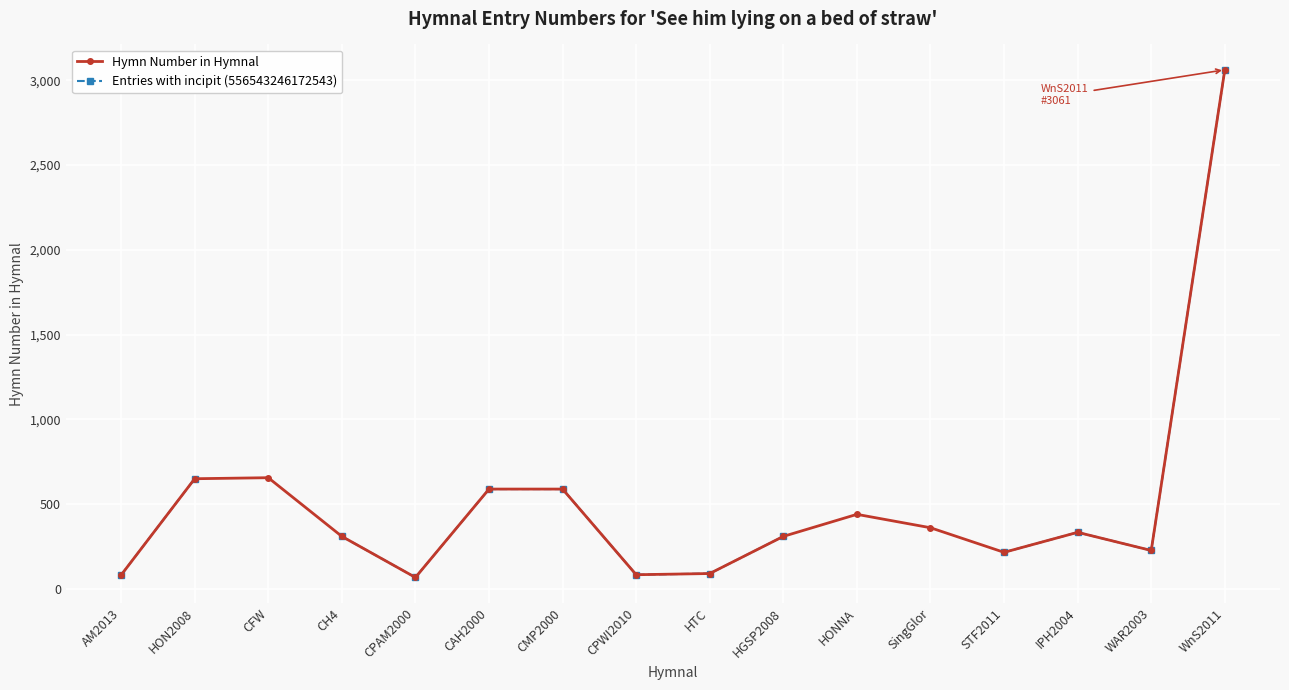

What is the label of the 15th point from the left?

WAR2003